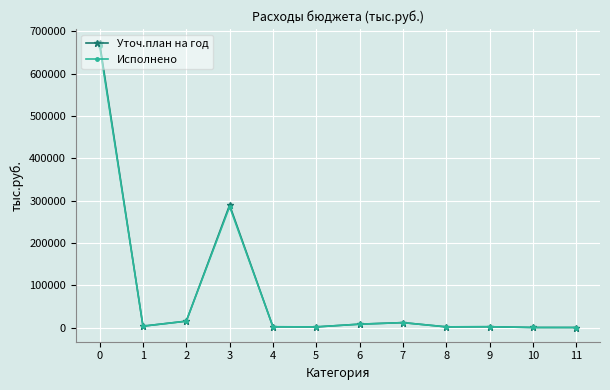

What is the maximum value for Исполнено?

665812.8